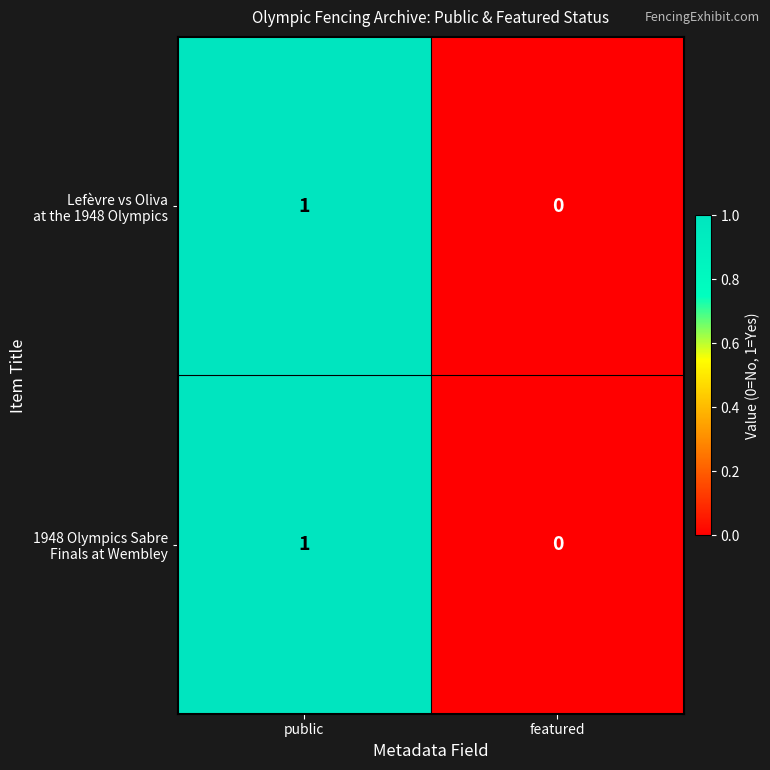

At which category is the sum across all series the highest?

public